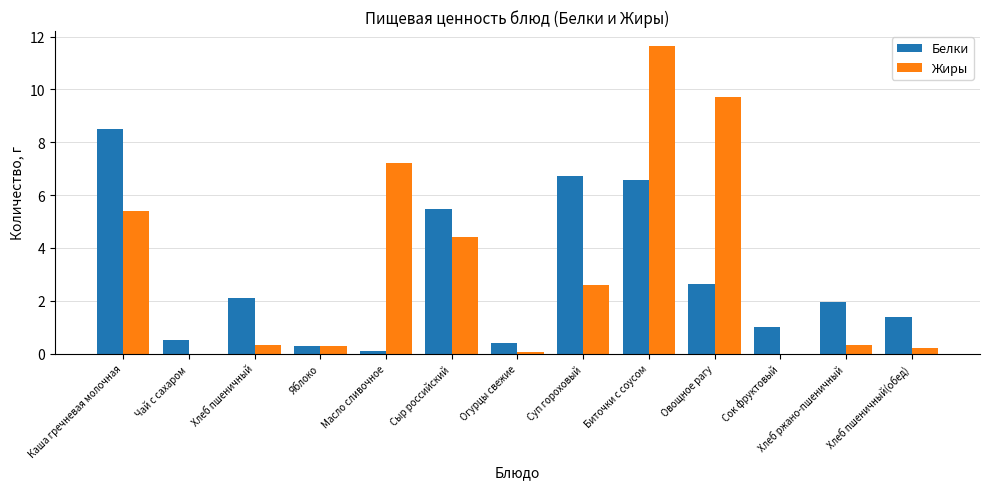

Which series changed the most between Каша гречневая молочная and Масло сливочное?

Белки